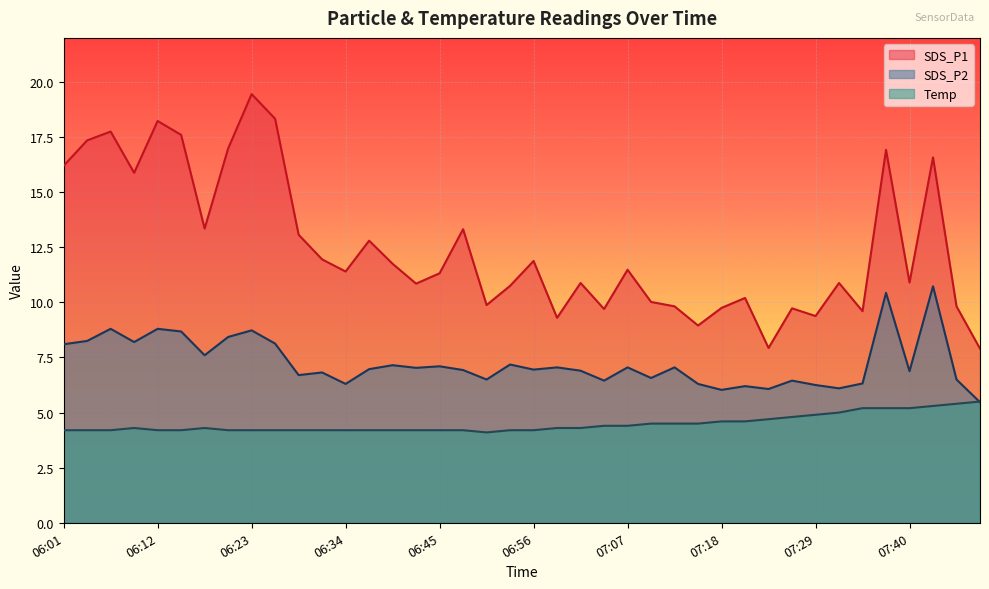

At 07:04, list the series in order from largest to smallest.

SDS_P1, SDS_P2, Temp